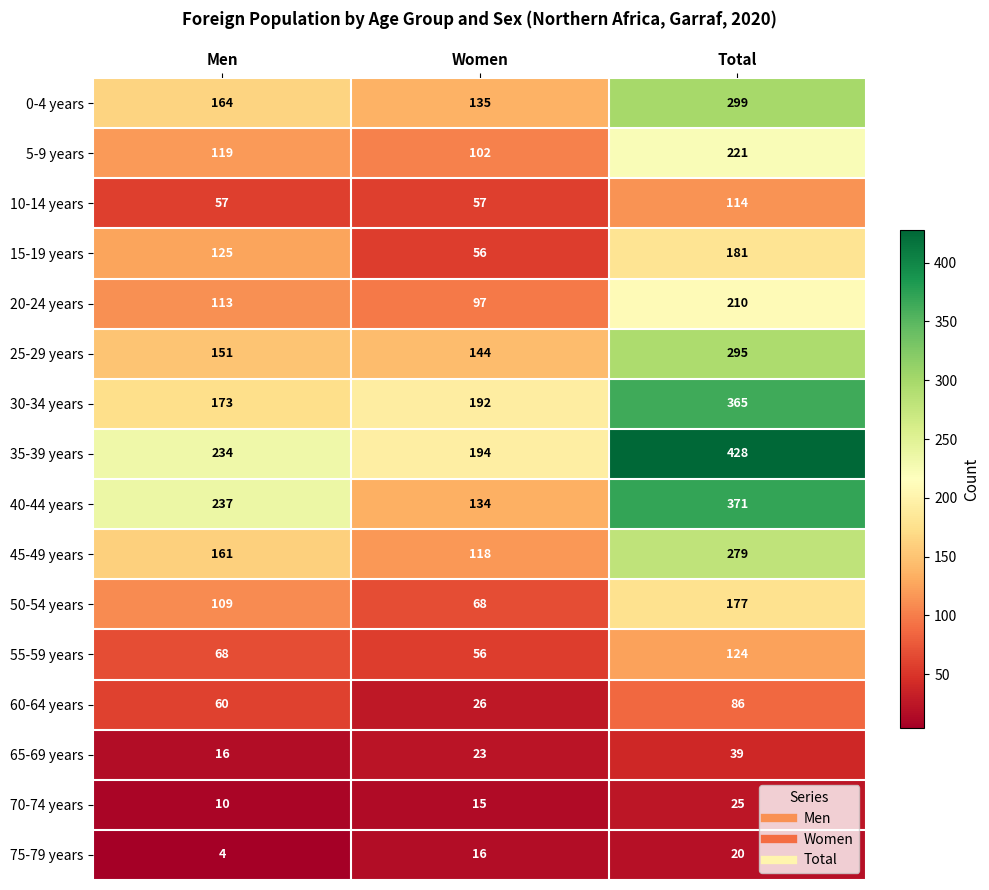

What is the spread (max minus min) of values at Total?

408